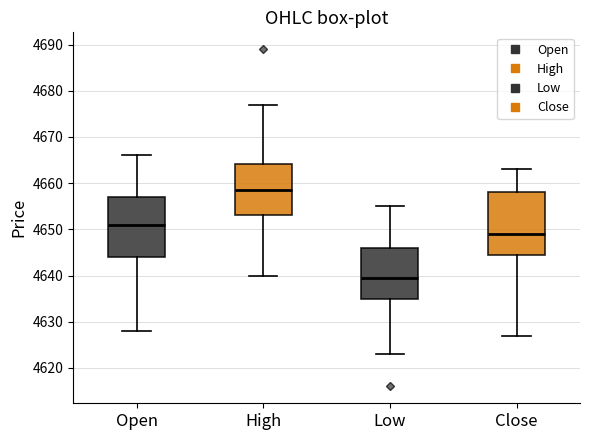

Reading left to right, transcribe this box plot: for each box, give where its median line is, the range the box spans, and where its two whiskers end, as read against the y-axis. The values are not printed on the chart, so give them approximately, as read against the axis.

Open: median 4651, box 4644 to 4657, whiskers 4628 to 4666
High: median 4659, box 4653 to 4664, whiskers 4640 to 4677
Low: median 4640, box 4635 to 4646, whiskers 4623 to 4655
Close: median 4649, box 4645 to 4658, whiskers 4627 to 4663